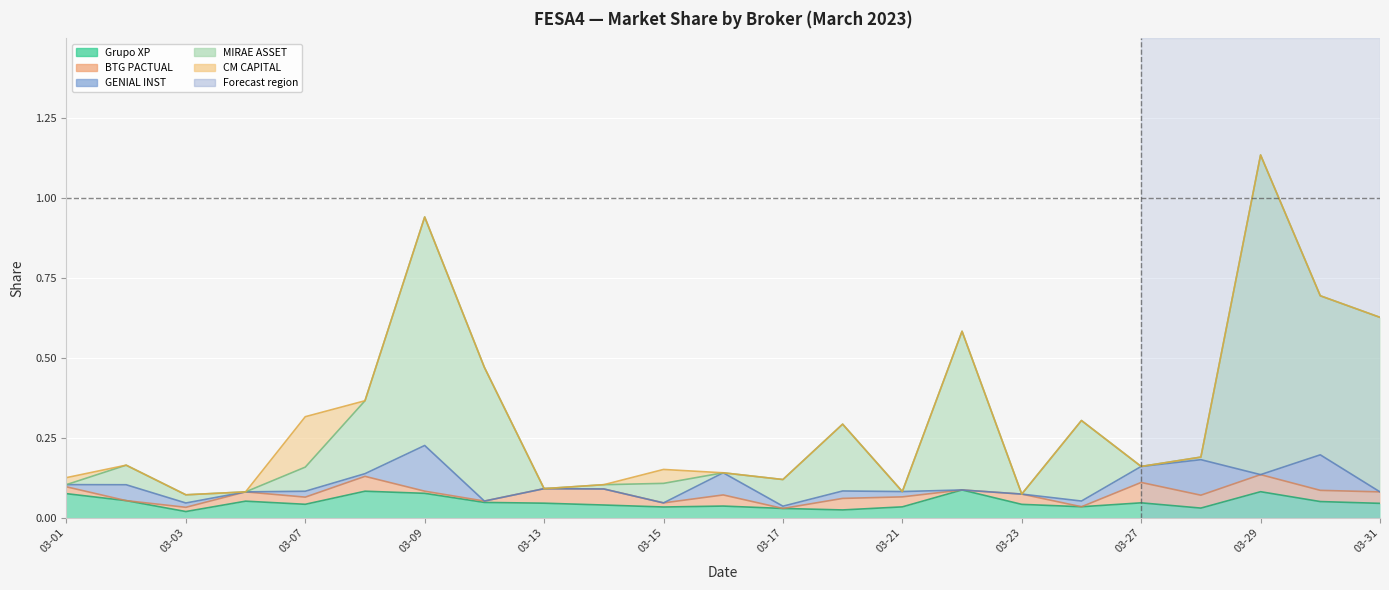

Reading left to right, transcribe all the data shown in this chart.

Grupo XP: 2023-03-01=0.1	2023-03-02=0.1	2023-03-03=0.0	2023-03-06=0.1	2023-03-07=0.0	2023-03-08=0.1	2023-03-09=0.1	2023-03-10=0.0	2023-03-13=0.0	2023-03-14=0.0	2023-03-15=0.0	2023-03-16=0.0	2023-03-17=0.0	2023-03-20=0.0	2023-03-21=0.0	2023-03-22=0.1	2023-03-23=0.0	2023-03-24=0.0	2023-03-27=0.0	2023-03-28=0.0	2023-03-29=0.1	2023-03-30=0.1	2023-03-31=0.0
BTG PACTUAL: 2023-03-01=0.0	2023-03-02=0.0	2023-03-03=0.0	2023-03-06=0.0	2023-03-07=0.0	2023-03-08=0.0	2023-03-09=0.0	2023-03-10=0.0	2023-03-13=0.0	2023-03-14=0.1	2023-03-15=0.0	2023-03-16=0.0	2023-03-17=0.0	2023-03-20=0.0	2023-03-21=0.0	2023-03-22=0.0	2023-03-23=0.0	2023-03-24=0.0	2023-03-27=0.1	2023-03-28=0.0	2023-03-29=0.1	2023-03-30=0.0	2023-03-31=0.0
GENIAL INST: 2023-03-01=0.0	2023-03-02=0.0	2023-03-03=0.0	2023-03-06=0.0	2023-03-07=0.0	2023-03-08=0.0	2023-03-09=0.1	2023-03-10=0.0	2023-03-13=0.0	2023-03-14=0.0	2023-03-15=0.0	2023-03-16=0.1	2023-03-17=0.0	2023-03-20=0.0	2023-03-21=0.0	2023-03-22=0.0	2023-03-23=0.0	2023-03-24=0.0	2023-03-27=0.1	2023-03-28=0.1	2023-03-29=0.0	2023-03-30=0.1	2023-03-31=0.0
MIRAE ASSET: 2023-03-01=0.0	2023-03-02=0.1	2023-03-03=0.0	2023-03-06=0.0	2023-03-07=0.1	2023-03-08=0.2	2023-03-09=0.7	2023-03-10=0.4	2023-03-13=0.0	2023-03-14=0.0	2023-03-15=0.1	2023-03-16=0.0	2023-03-17=0.1	2023-03-20=0.2	2023-03-21=0.0	2023-03-22=0.5	2023-03-23=0.0	2023-03-24=0.3	2023-03-27=0.0	2023-03-28=0.0	2023-03-29=1.0	2023-03-30=0.5	2023-03-31=0.5
CM CAPITAL: 2023-03-01=0.0	2023-03-02=0.0	2023-03-03=0.0	2023-03-06=0.0	2023-03-07=0.2	2023-03-08=0.0	2023-03-09=0.0	2023-03-10=0.0	2023-03-13=0.0	2023-03-14=0.0	2023-03-15=0.0	2023-03-16=0.0	2023-03-17=0.0	2023-03-20=0.0	2023-03-21=0.0	2023-03-22=0.0	2023-03-23=0.0	2023-03-24=0.0	2023-03-27=0.0	2023-03-28=0.0	2023-03-29=0.0	2023-03-30=0.0	2023-03-31=0.0